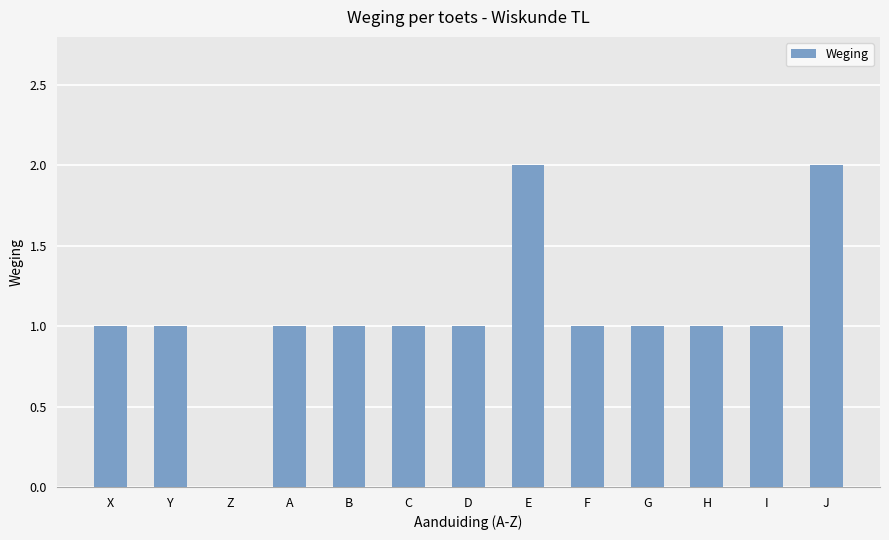

The value at X is 0. True or false?

False